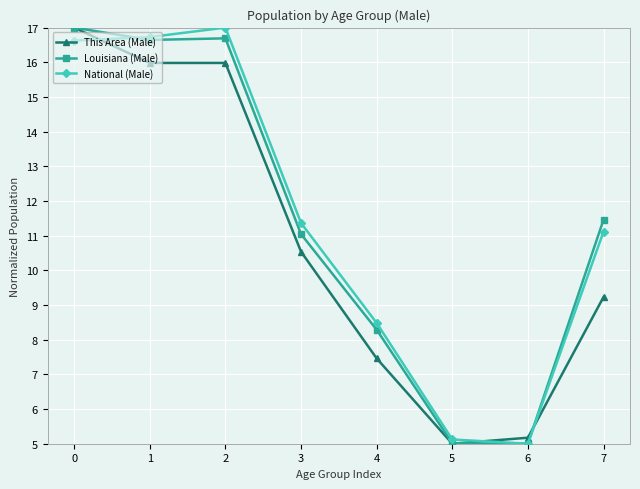

The National (Male) series shows 8.2 at 5. True or false?

False